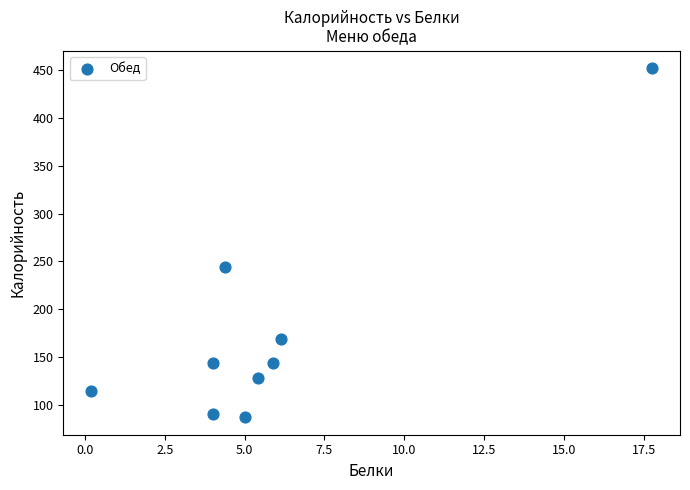

What is the average Y value?

175